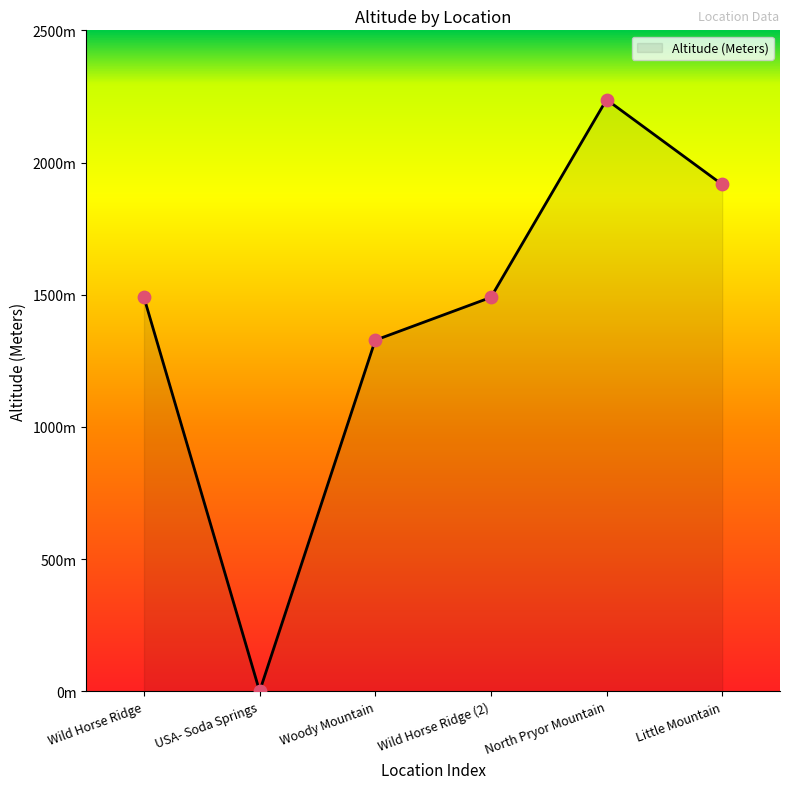

What is the change in value from USA- Soda Springs to Wild Horse Ridge (2)?

+1490